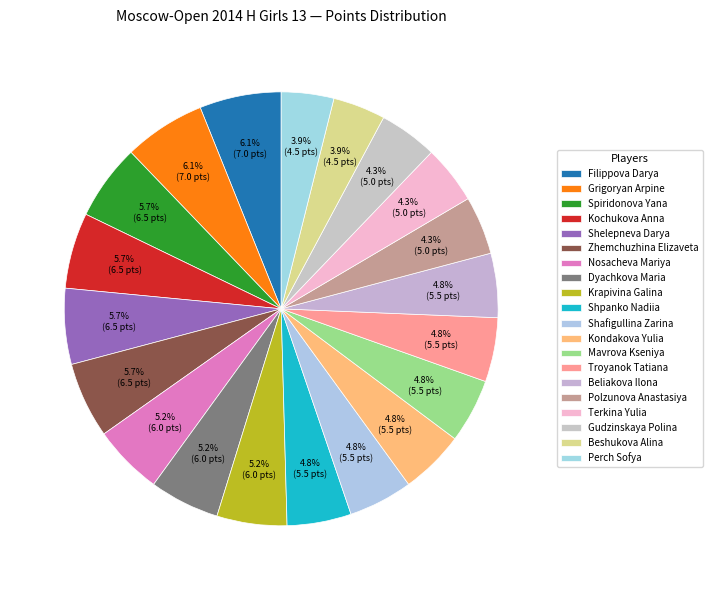

How many segments does this pie chart have?

20